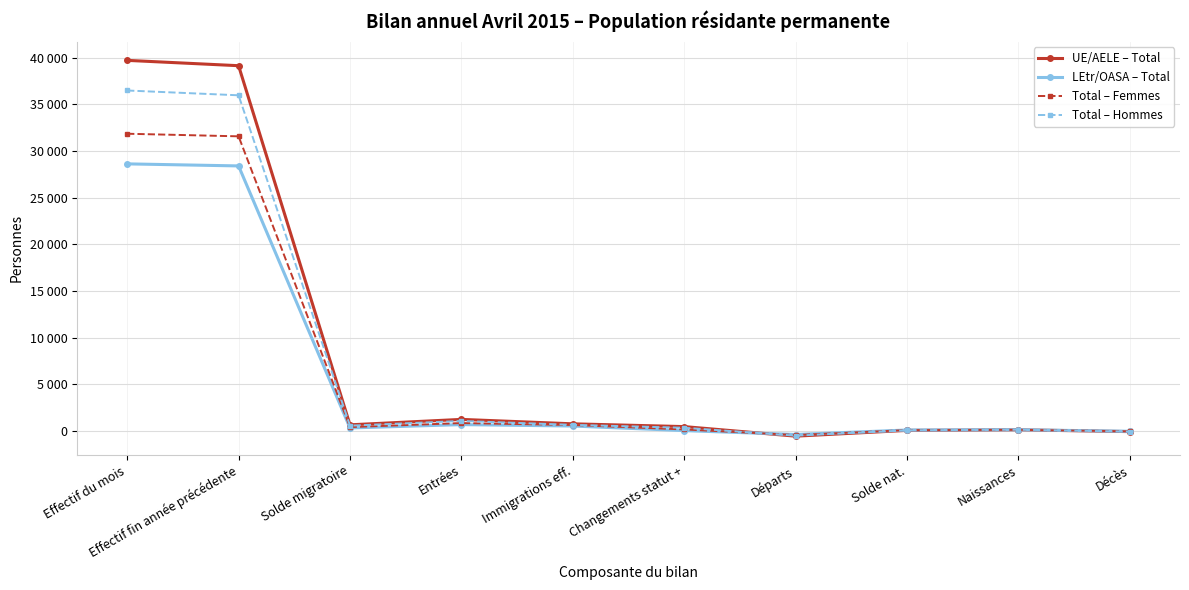

Is this an area chart (filled region under the line)?

No